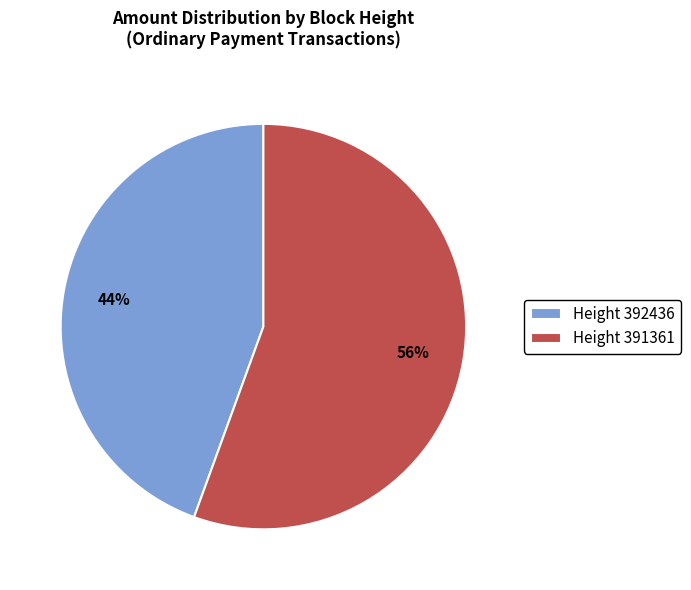

Is there a majority slice in this chart?

Yes